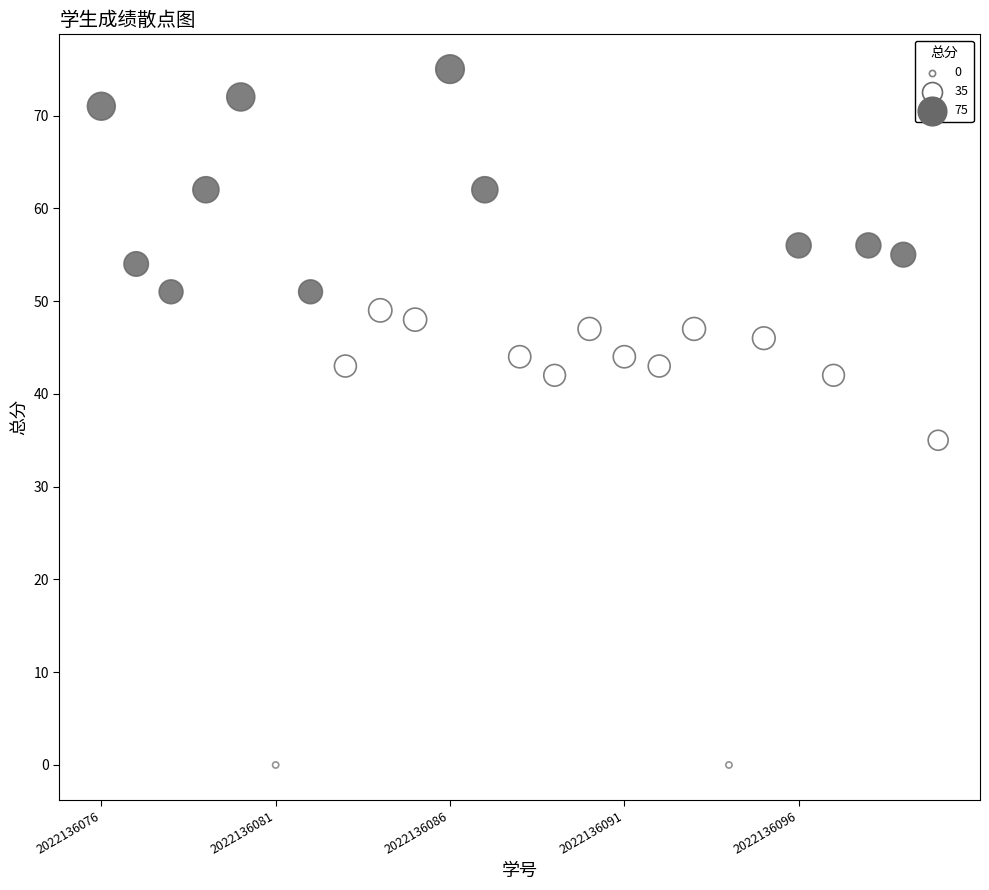

What is the range of X values (max minus min)?

24